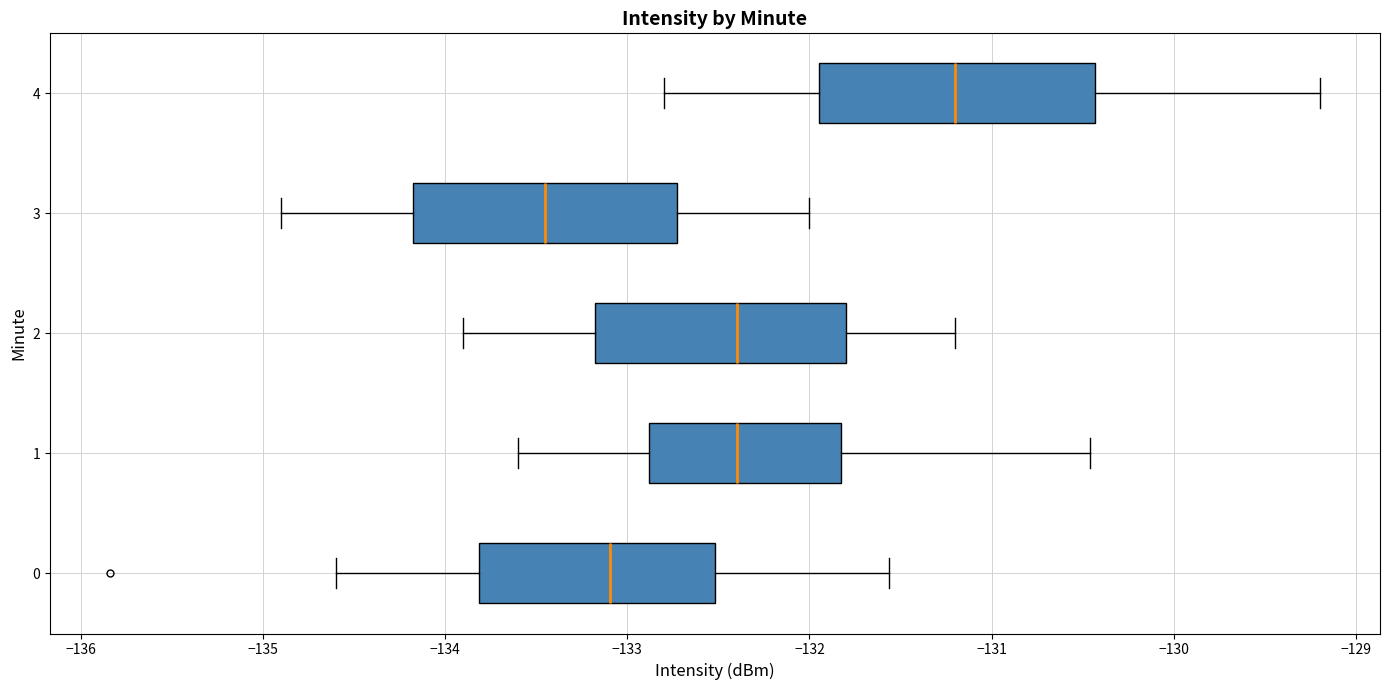

Which box has the furthest to the right median line?

4